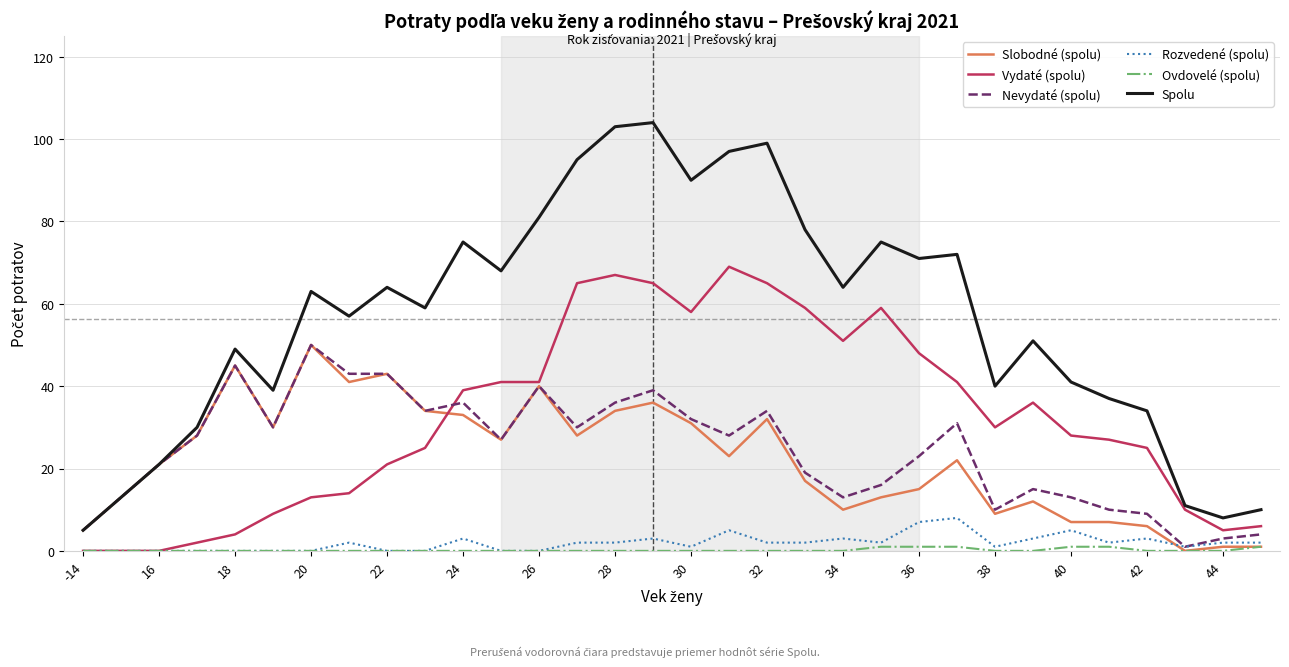

What is the difference between the maximum and minimum values in the Spolu series?

99